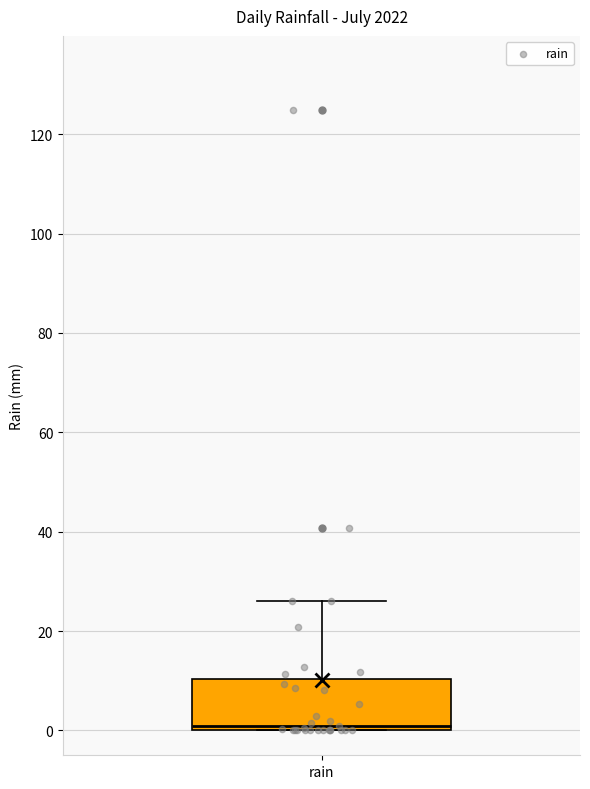

Read this box plot against the y-axis: the position of the median line, the range covered by the box, and the ends of both whiskers. The values are not printed on the chart, so give them approximately, as read against the axis.

median 0 (just above the box's lower edge), box 0 to 10, whiskers 0 to 26